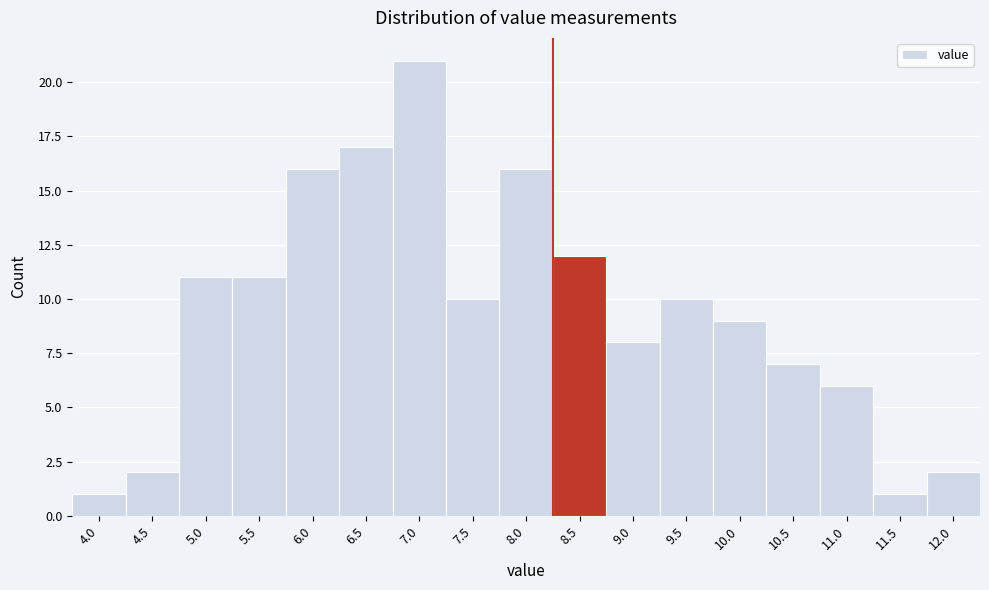

Reading left to right, transcribe all the data shown in this chart.

4.0=1	4.5=2	5.0=11	5.5=11	6.0=16	6.5=17	7.0=21	7.5=10	8.0=16	8.5=12	9.0=8	9.5=10	10.0=9	10.5=7	11.0=6	11.5=1	12.0=2